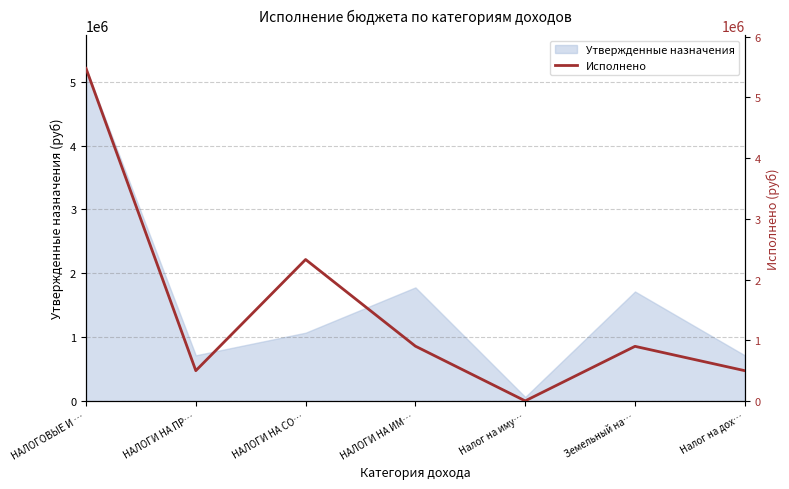

How many values are below 901021?

3